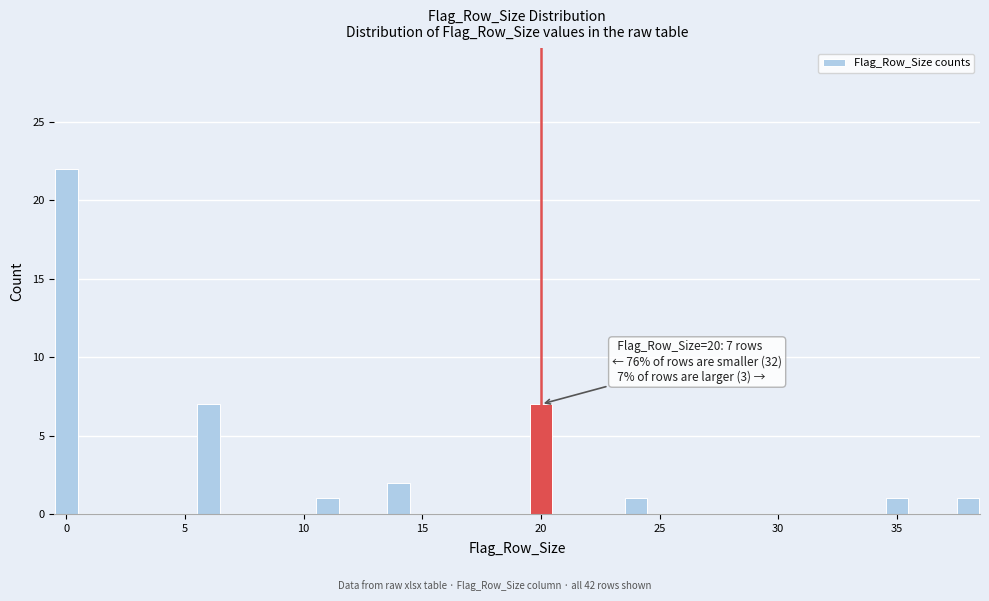

Around what value on the x-axis is the tallest bar? Give the approximate position of its centre, as read against the axis.

0.0